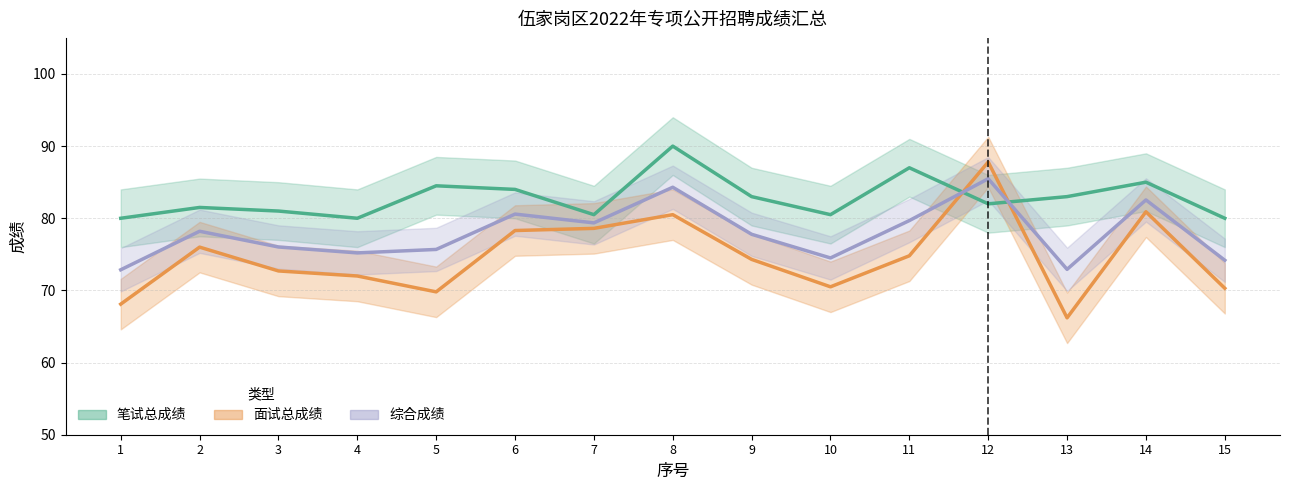

Rank the series by their average value, from lowest to highest.

面试总成绩, 综合成绩, 笔试总成绩